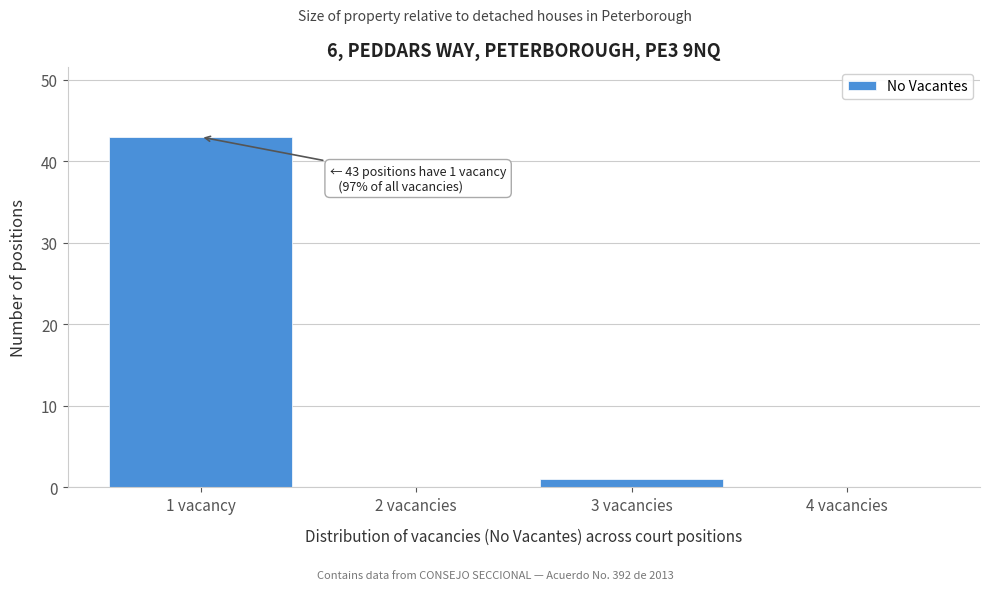

Reading left to right, transcribe all the data shown in this chart.

1 vacancy=43	2 vacancies=0	3 vacancies=1	4 vacancies=0